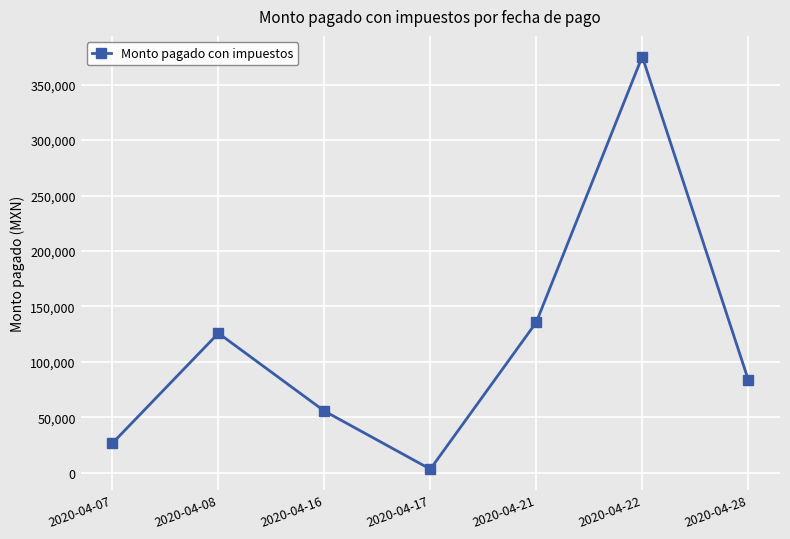

What is the maximum value shown in the chart?

375410.0